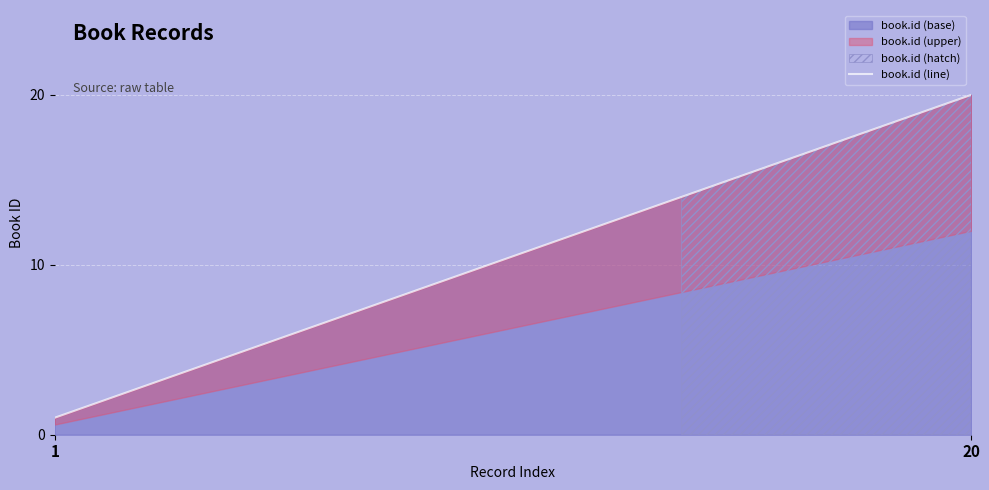

What is the value of the 7th point from the left?

7